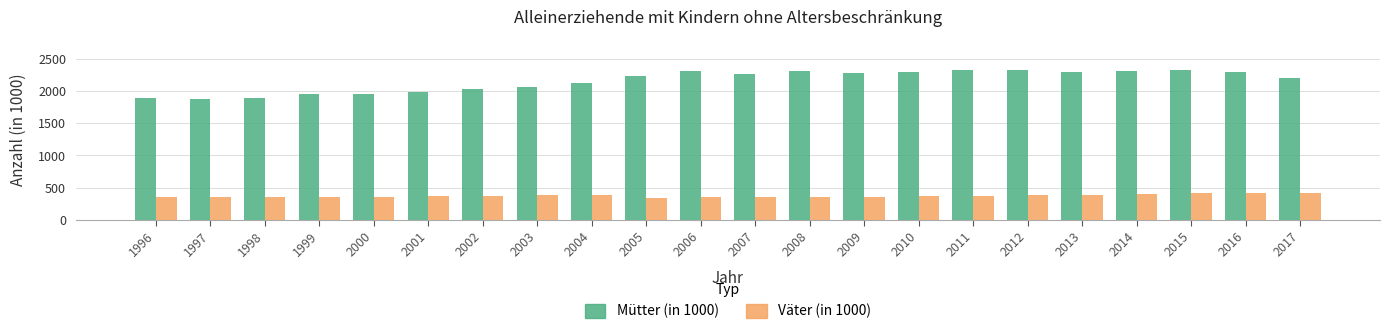

What is the difference between the maximum and second lowest values in the Mütter (in 1000) series?

447